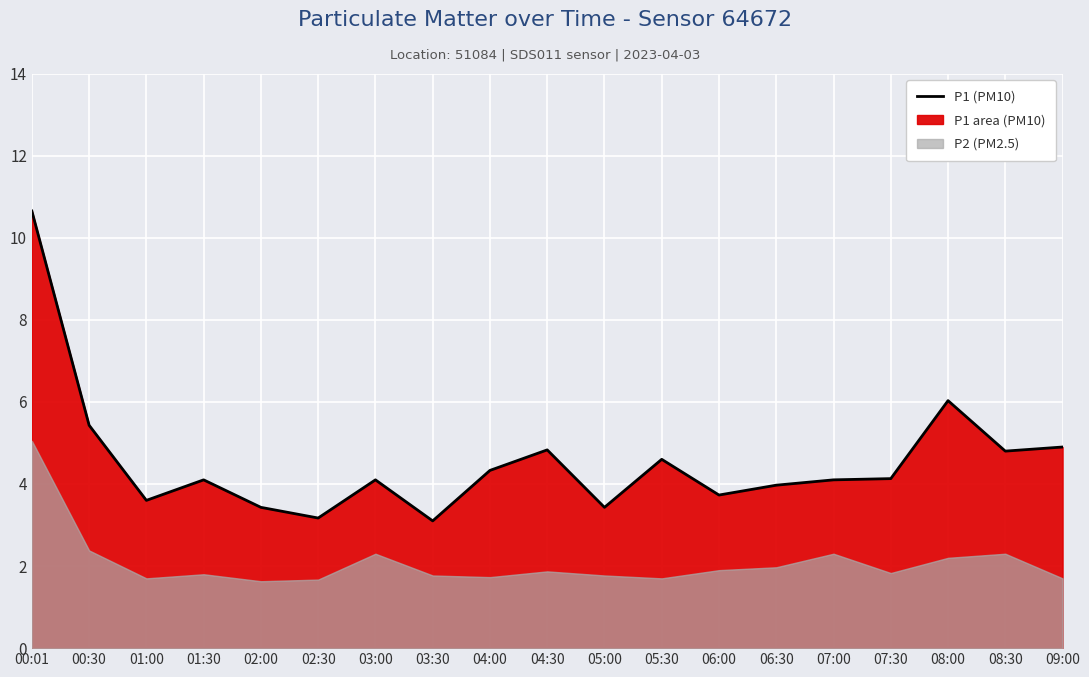

Count the number of values greater than 4.

12